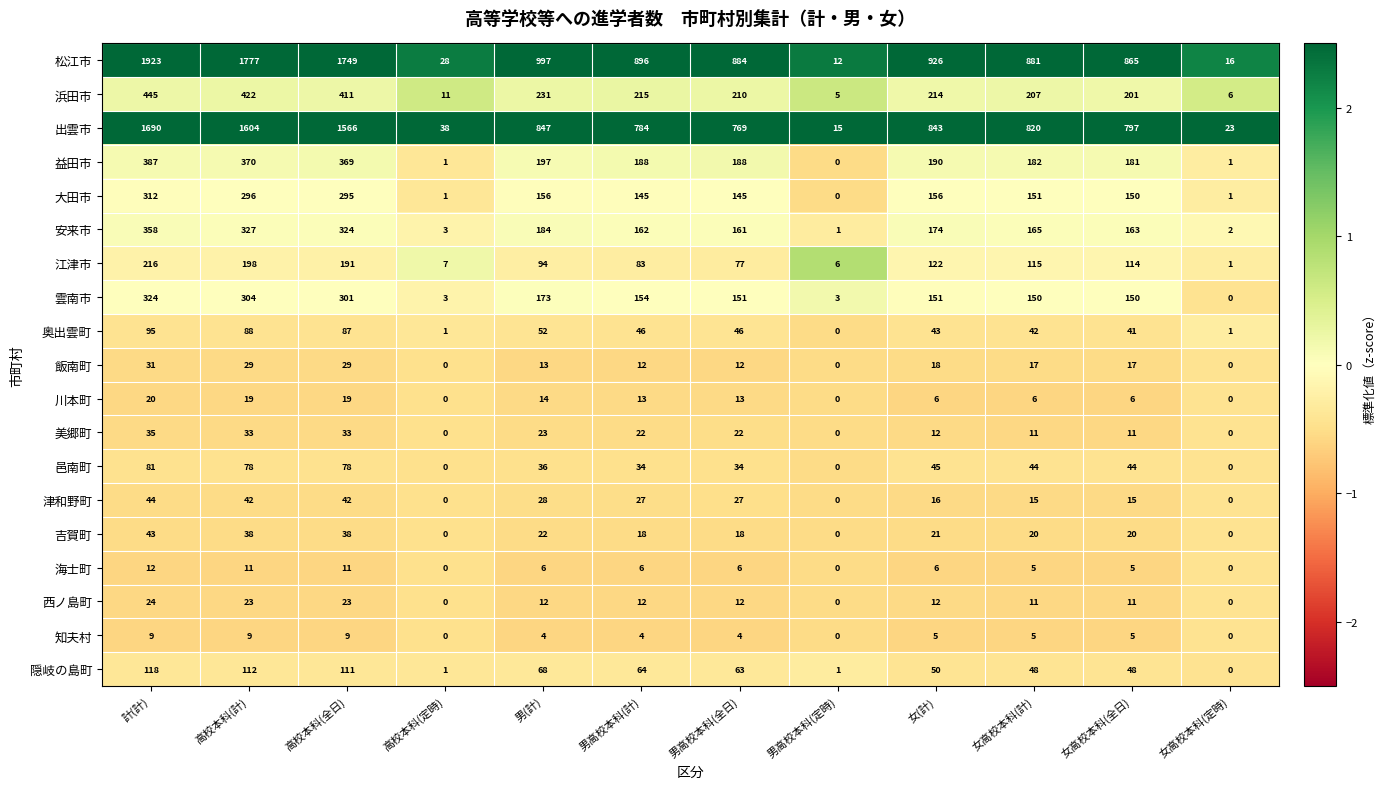

What is the maximum value shown in the chart?

1923